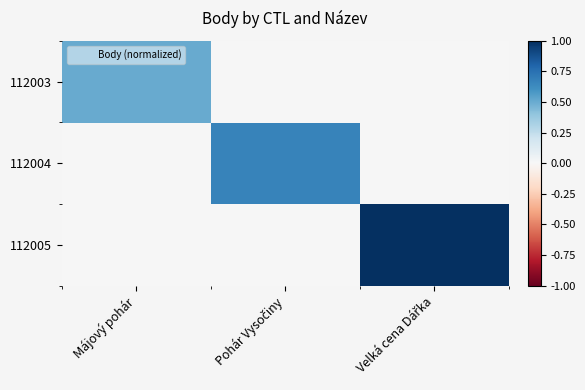

Reading right to left, list all the values displayed in this chart.

112003: Velká cena Dářka=0.0	Pohár Vysočiny=0.0	Májový pohár=0.5
112004: Velká cena Dářka=0.0	Pohár Vysočiny=0.7	Májový pohár=0.0
112005: Velká cena Dářka=1.0	Pohár Vysočiny=0.0	Májový pohár=0.0